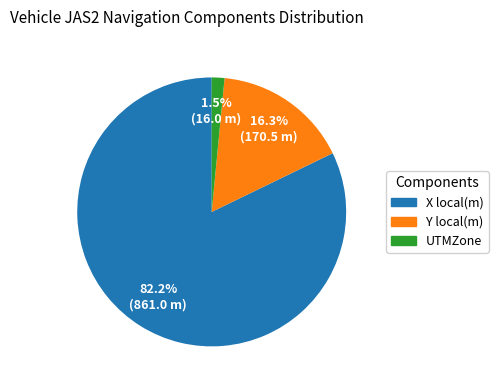

To the nearest percent, what is the average slice percentage?

33%